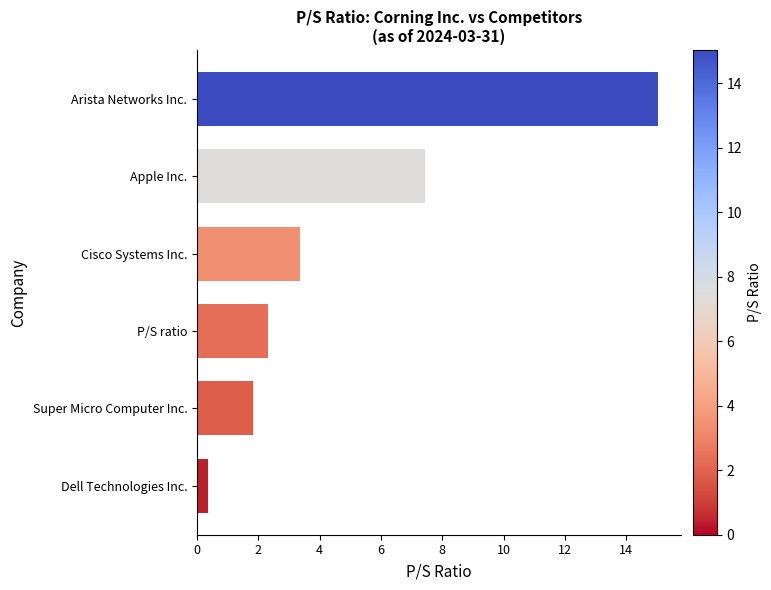

True or false: the data shows 24.3 at Arista Networks Inc..

False